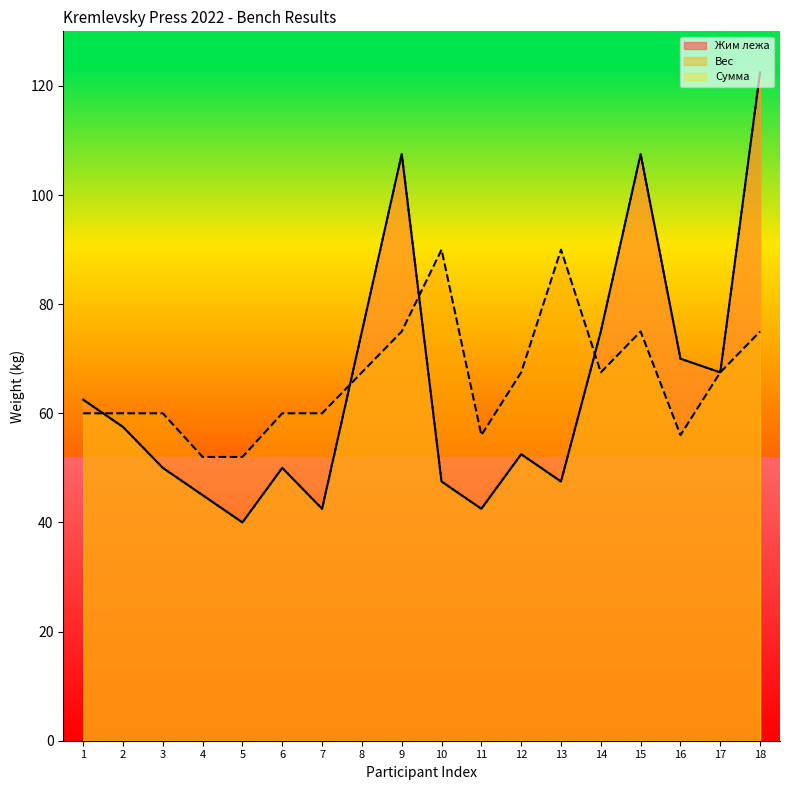

What is the difference between the maximum and minimum values in the Жим лежа series?

82.5